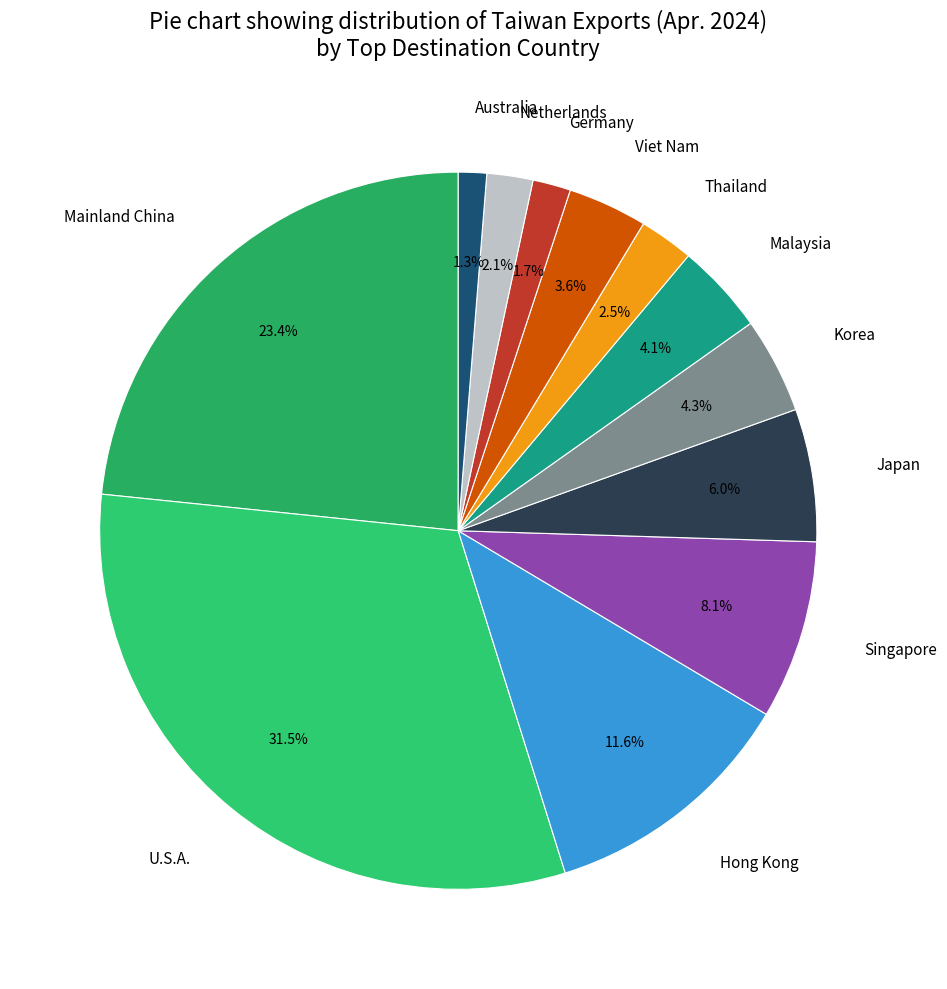

To the nearest percent, what portion does Netherlands represent?

2%